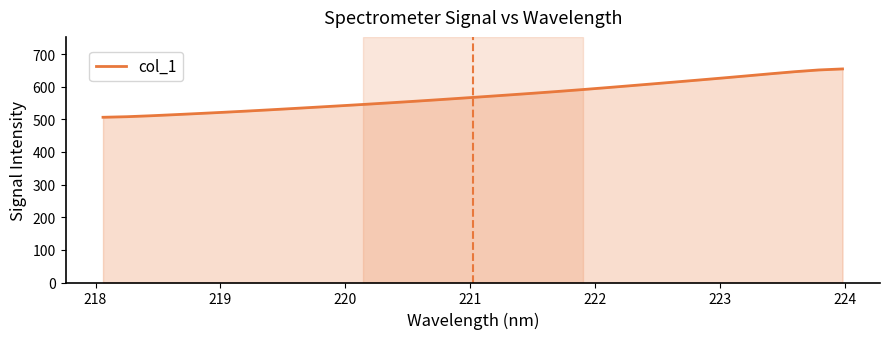

What is the difference between the maximum and minimum values?

148.2